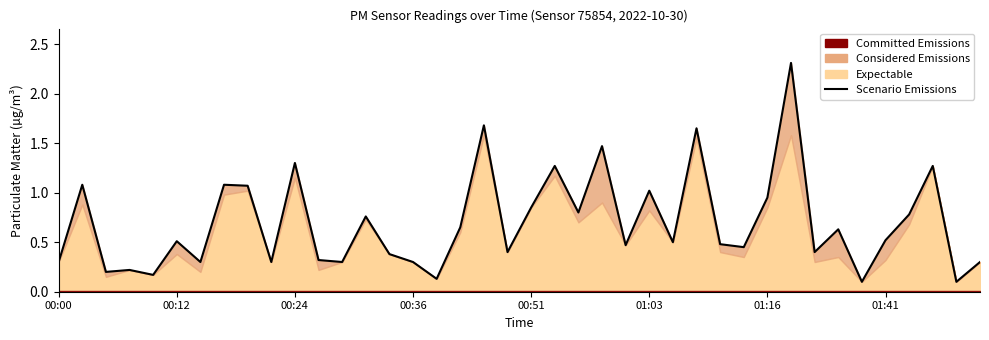

Which has a higher value, 30 or 14?

30